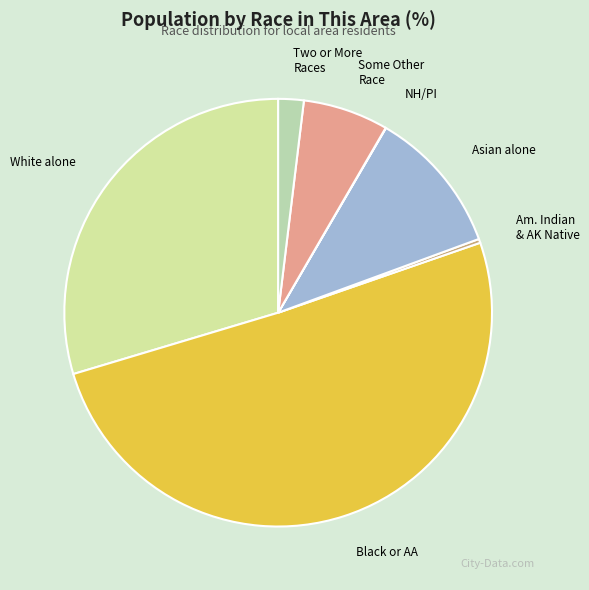

Count the number of slices in the pie.

7